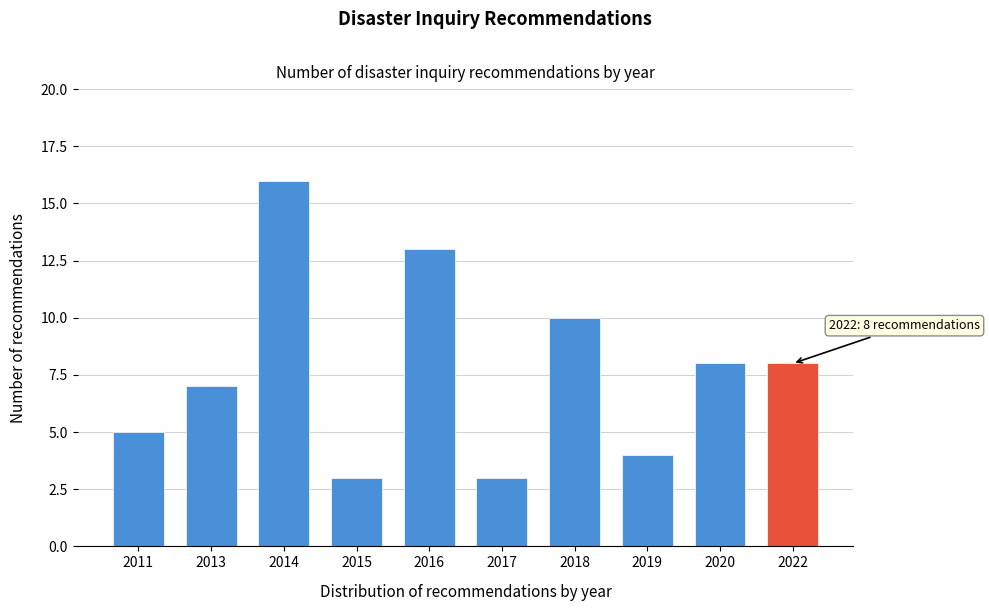

Reading right to left, extract all data points from this chart.

8	8	4	10	3	13	3	16	7	5